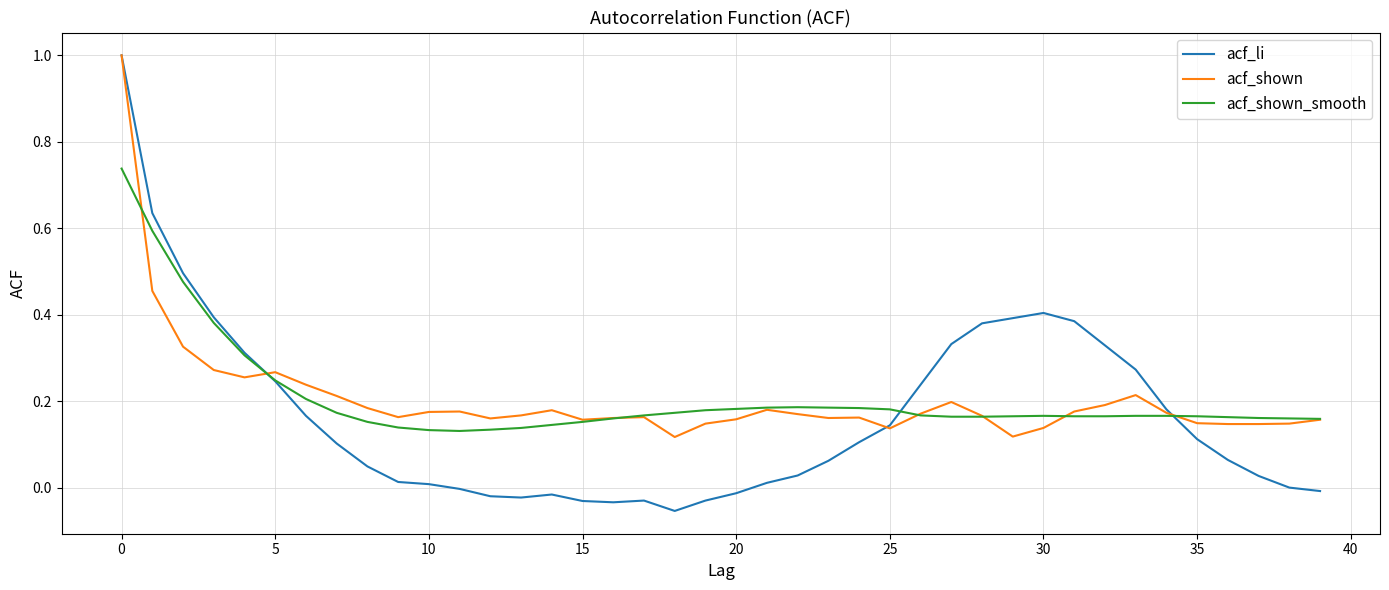

Which series has the widest spread of values?

acf_li